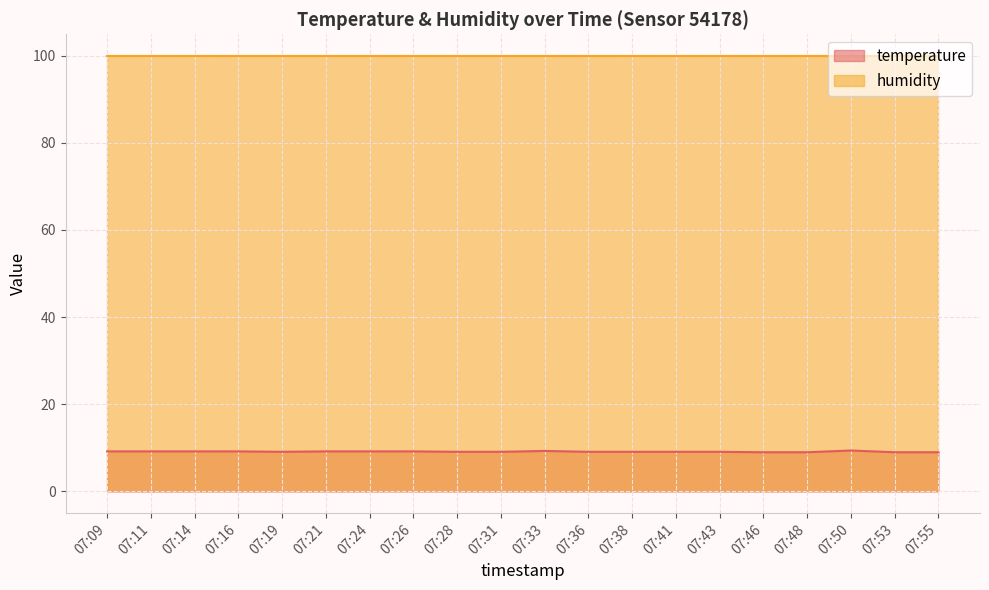

What is the value of the 5th point from the left?

9.1